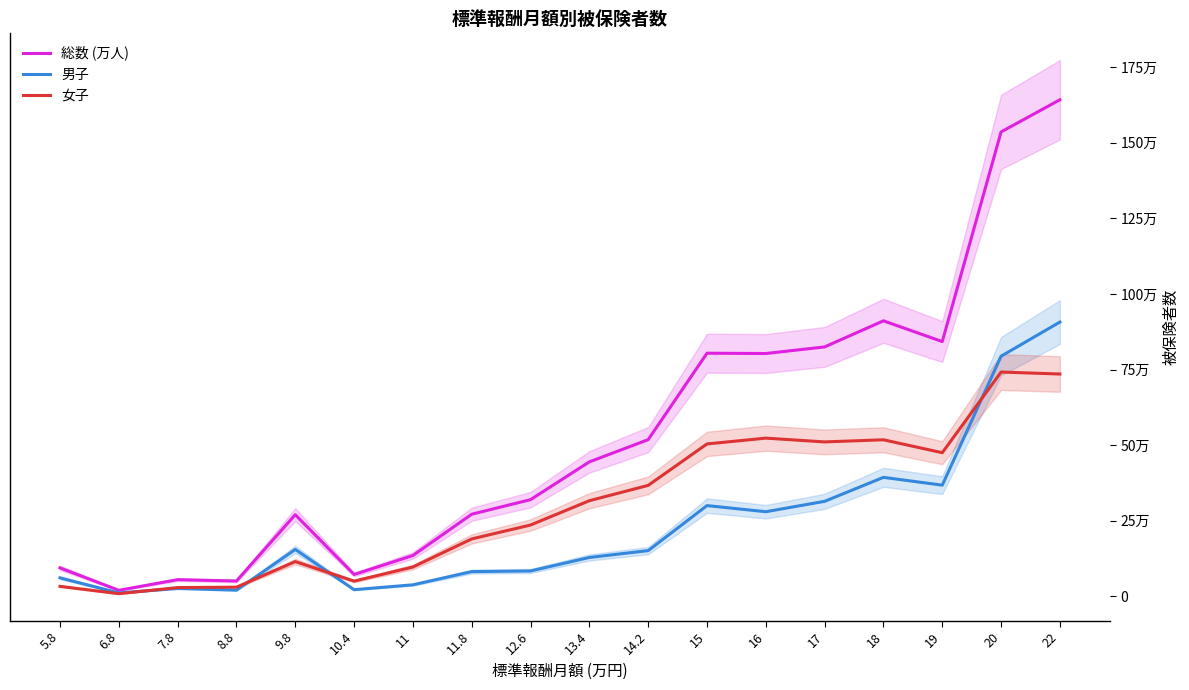

What is the minimum value shown in the chart?

8694